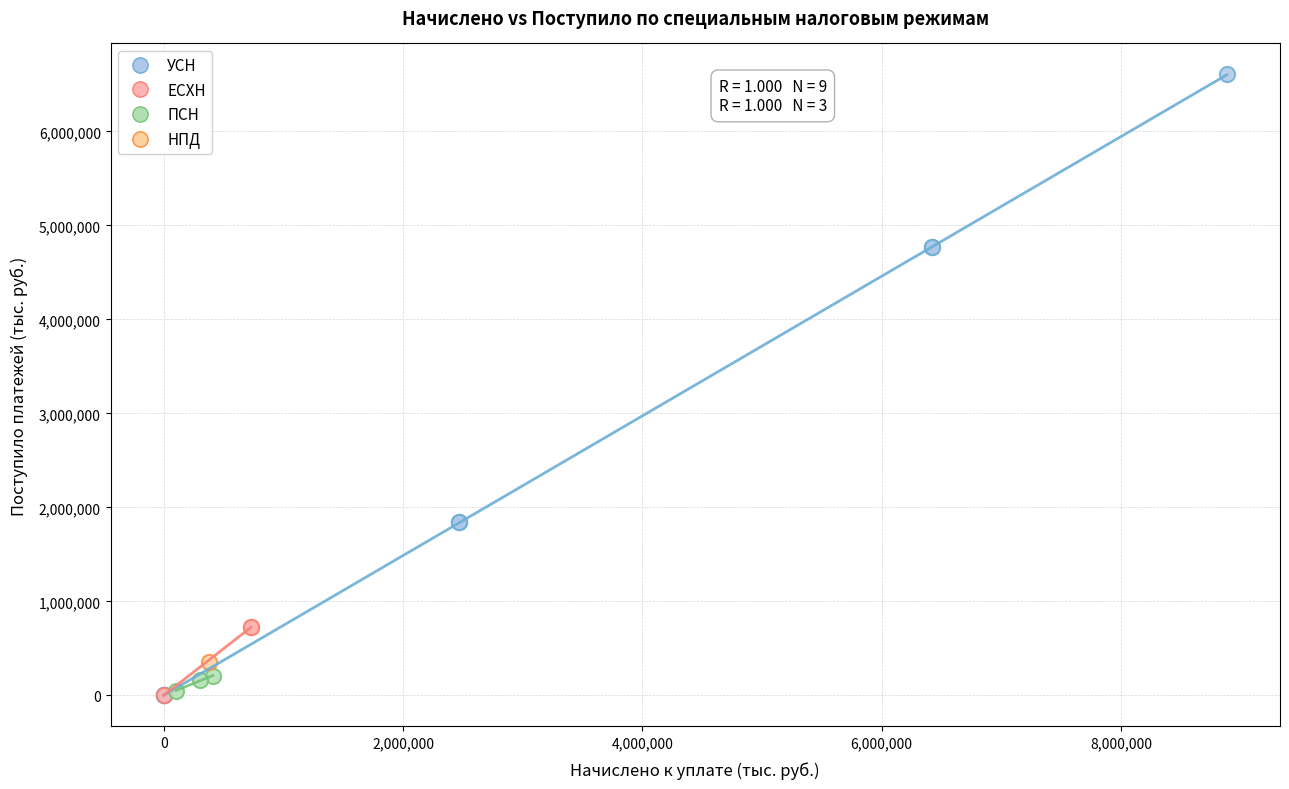

What are all the series names shown in the legend?

УСН, ЕСХН, ПСН, НПД